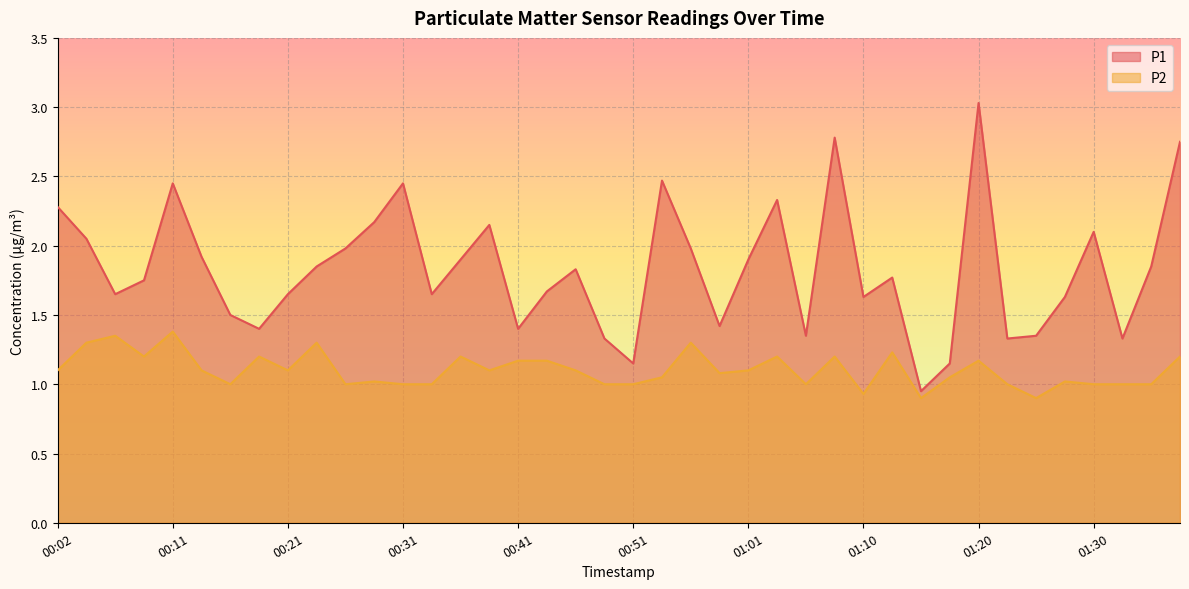

Read the P1 value at 00:51.

1.1